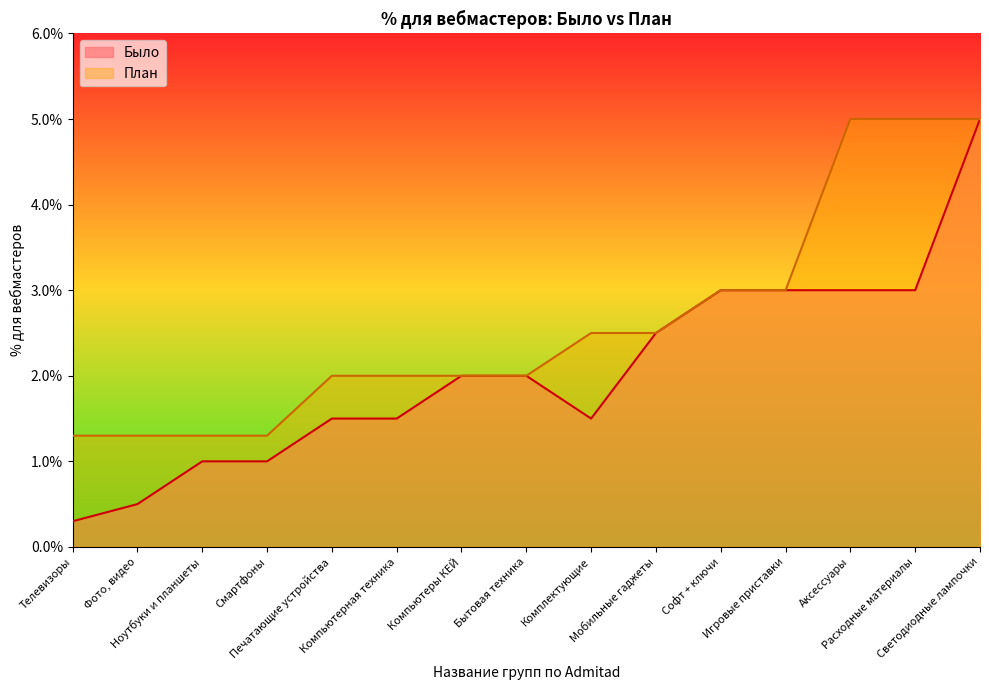

What value does the План series have at Аксессуары?

0.1